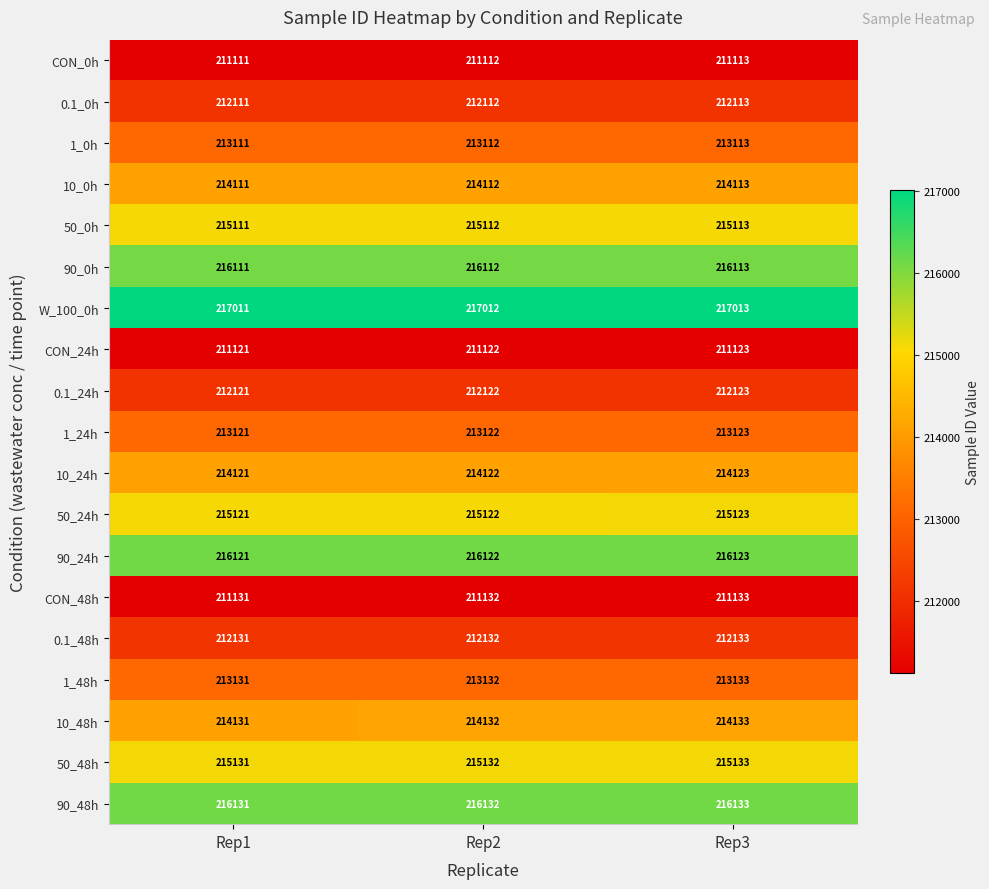

What is the difference between the highest and lowest values at Rep3?

5900